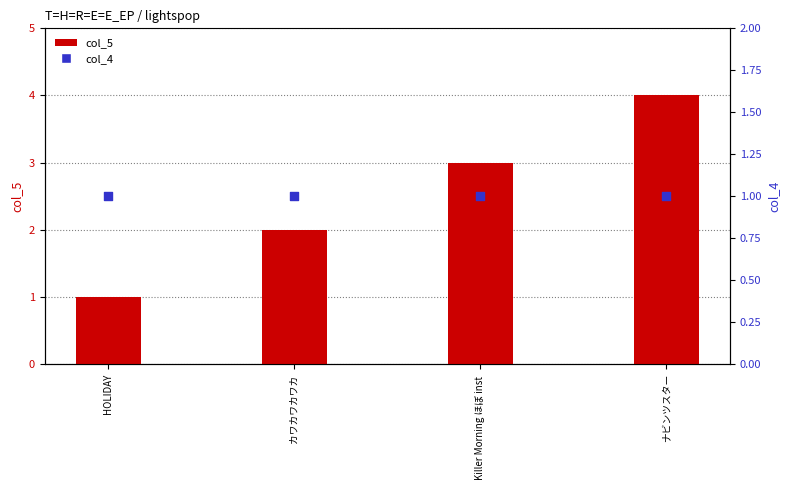

Which series contains the highest Y value?

col_5